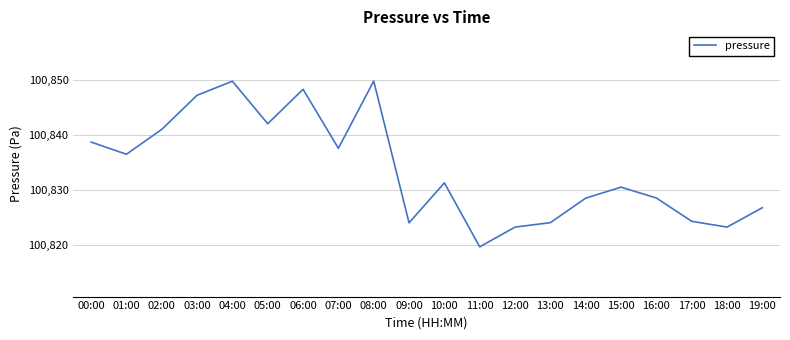

What position from the right is 09:00?

11